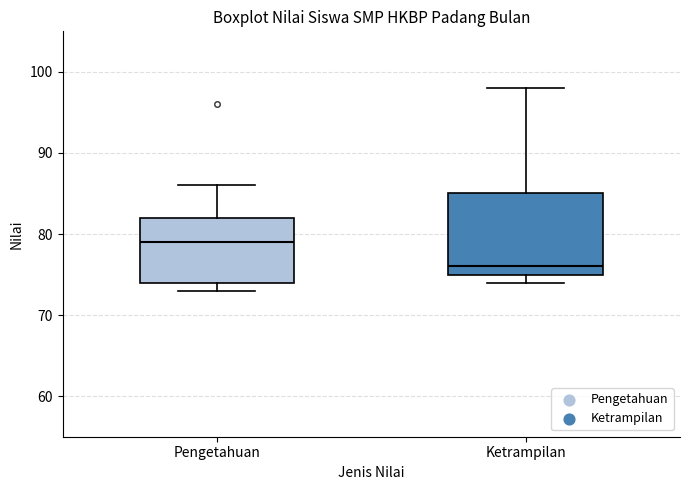

Which box's median line is the lowest?

Ketrampilan